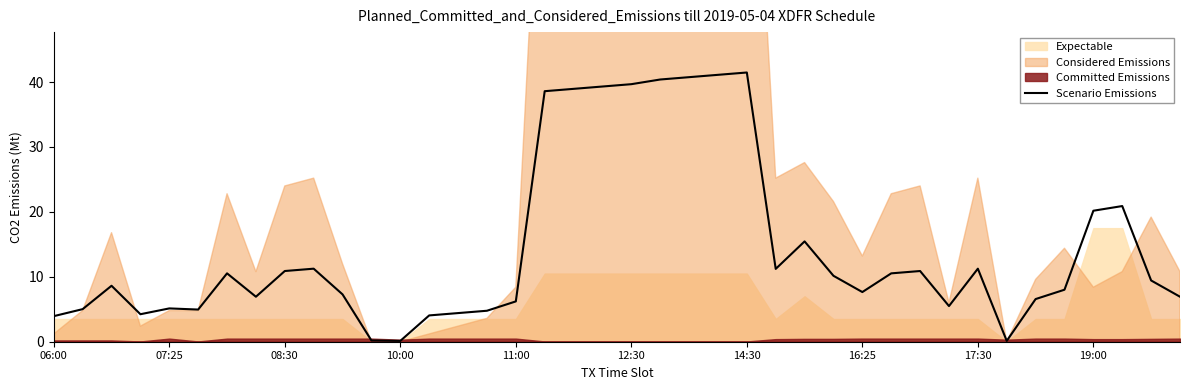

What is the sum of the values at 38 and 15?

14.2